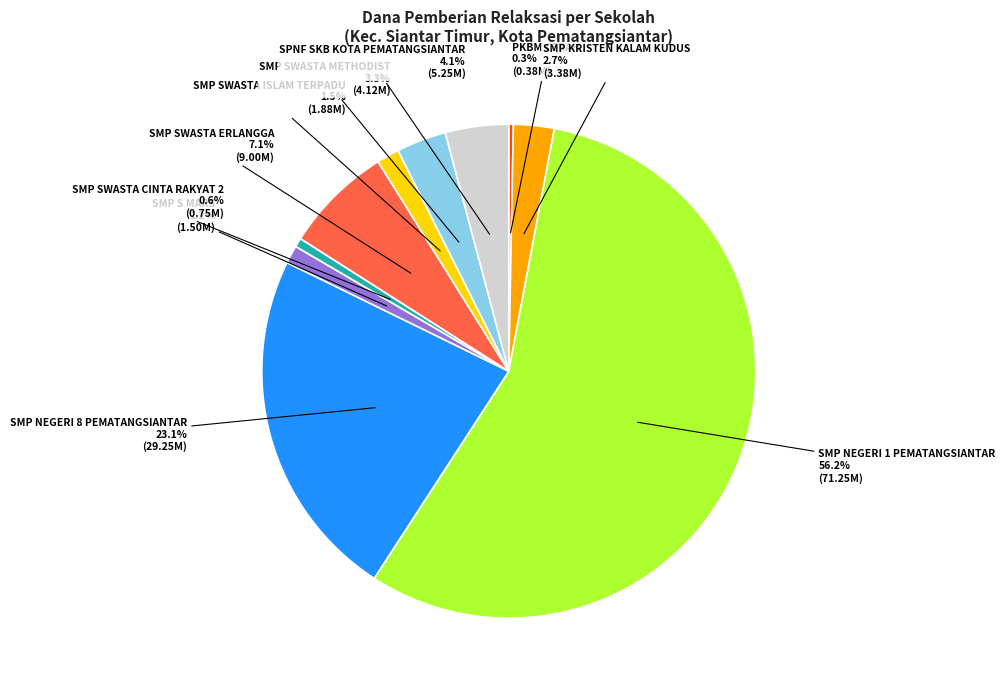

To the nearest percent, what portion does SMP NEGERI 8 PEMATANGSIANTAR represent?

23%